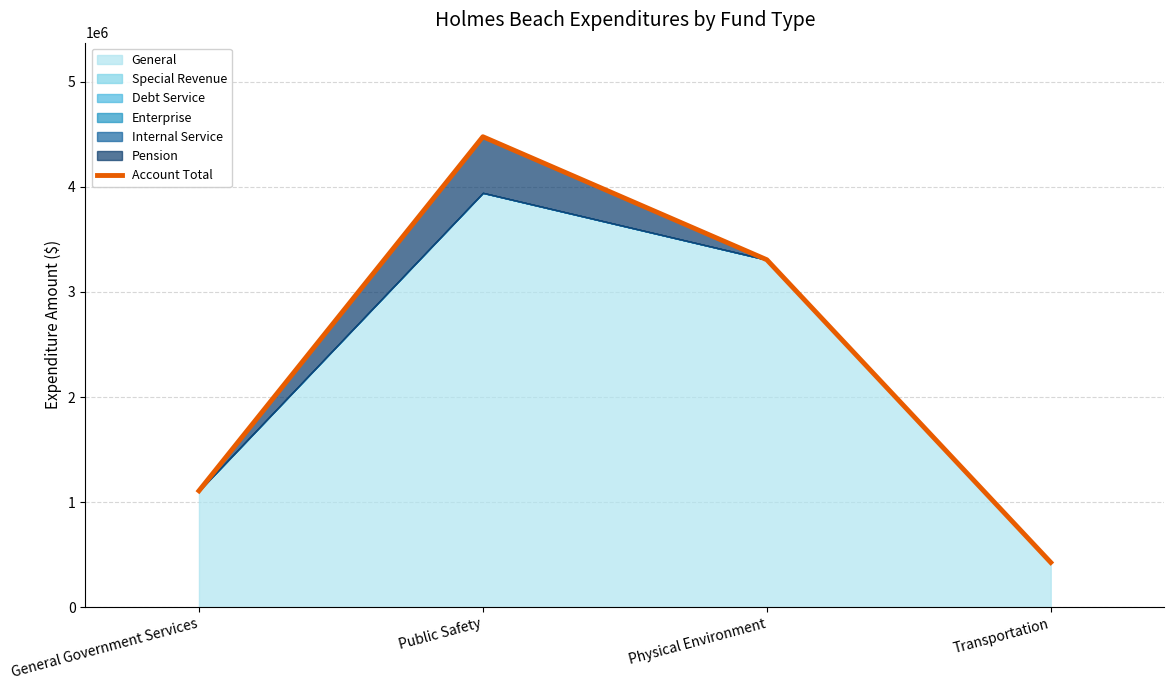

Is it true that the value at Public Safety is 1033126?

False